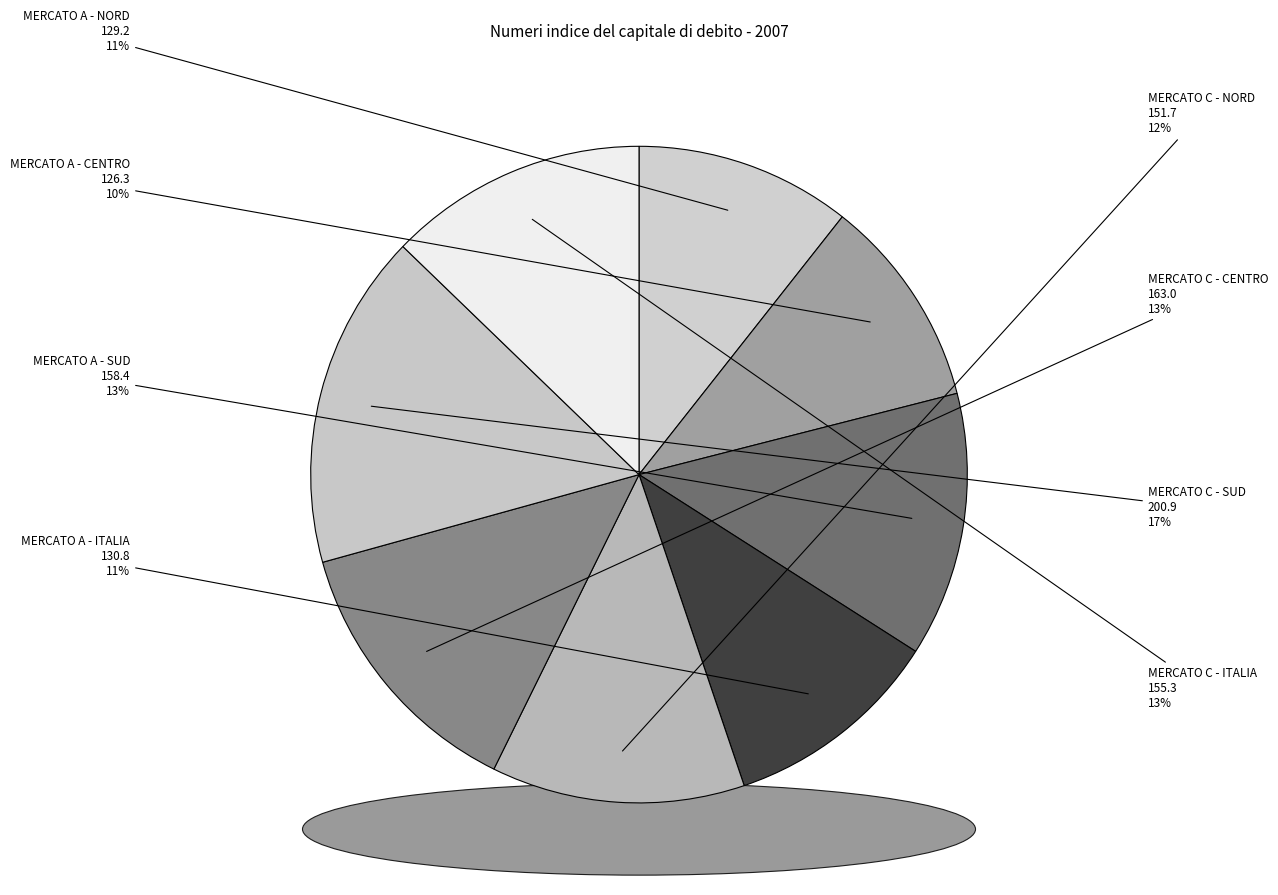

To the nearest percent, what is the combined percentage of MERCATO C - SUD and MERCATO A - ITALIA?

27%